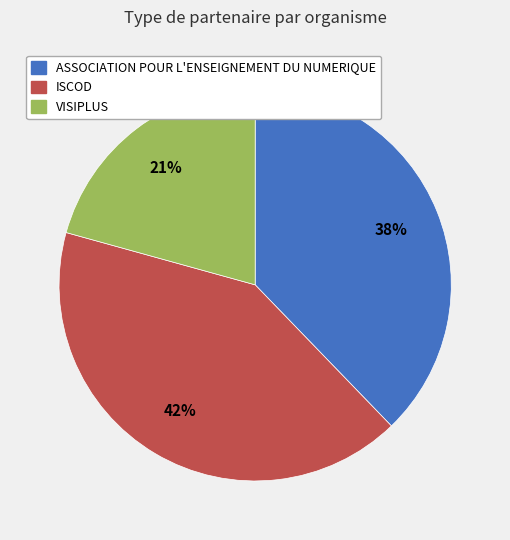

Rank the categories by value from lowest to highest.

VISIPLUS, ASSOCIATION POUR L'ENSEIGNEMENT DU NUMERIQUE, ISCOD